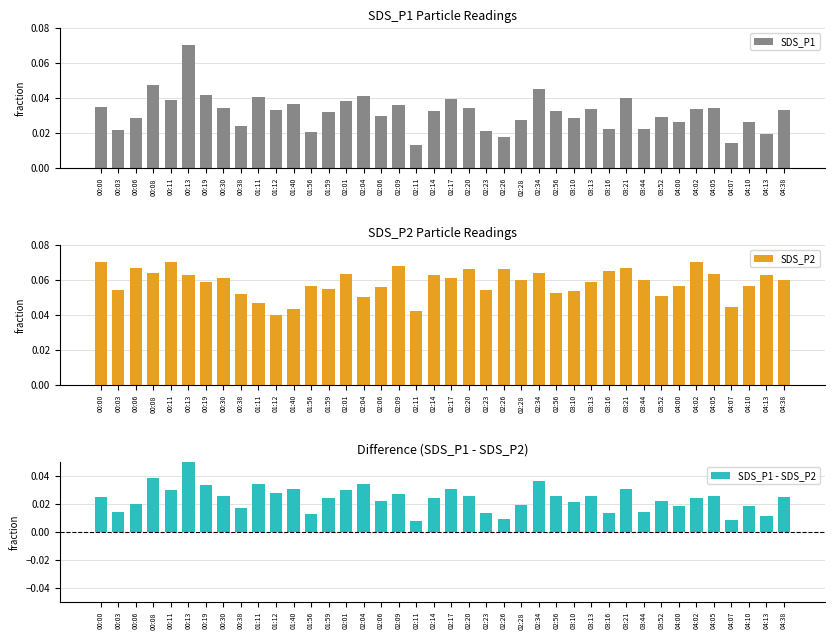

At which category does the chart reach its minimum across all series?

02:11